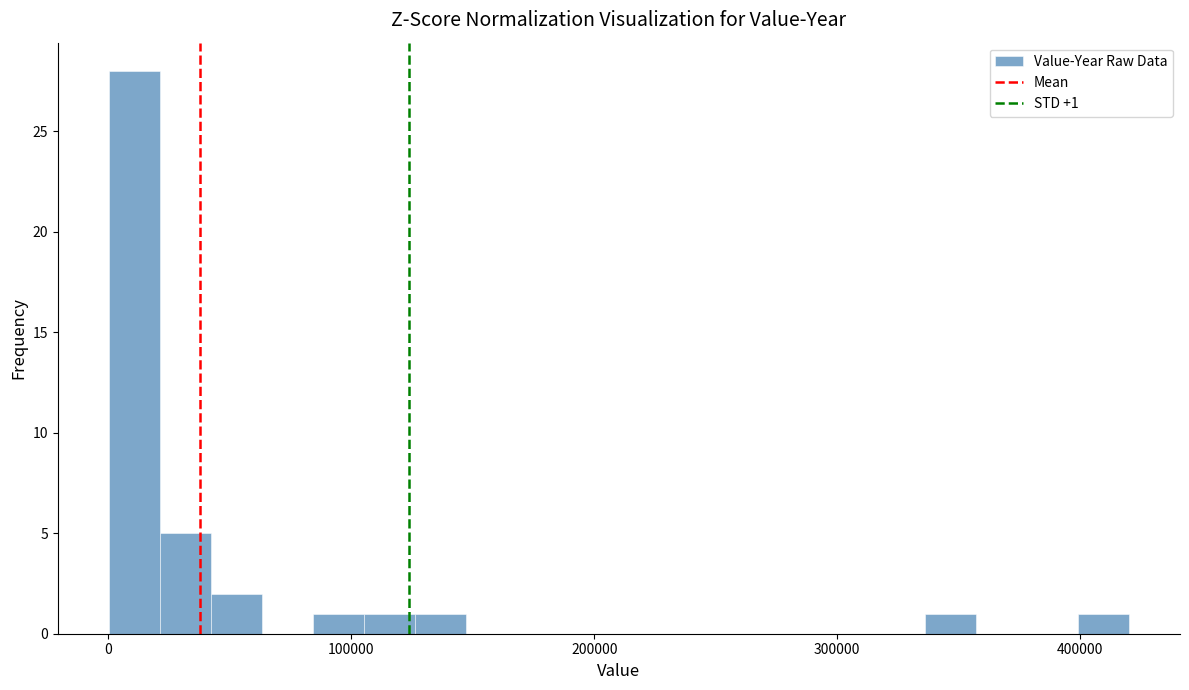

Around what value on the x-axis is the tallest bar? Give the approximate position of its centre, as read against the axis.

10000